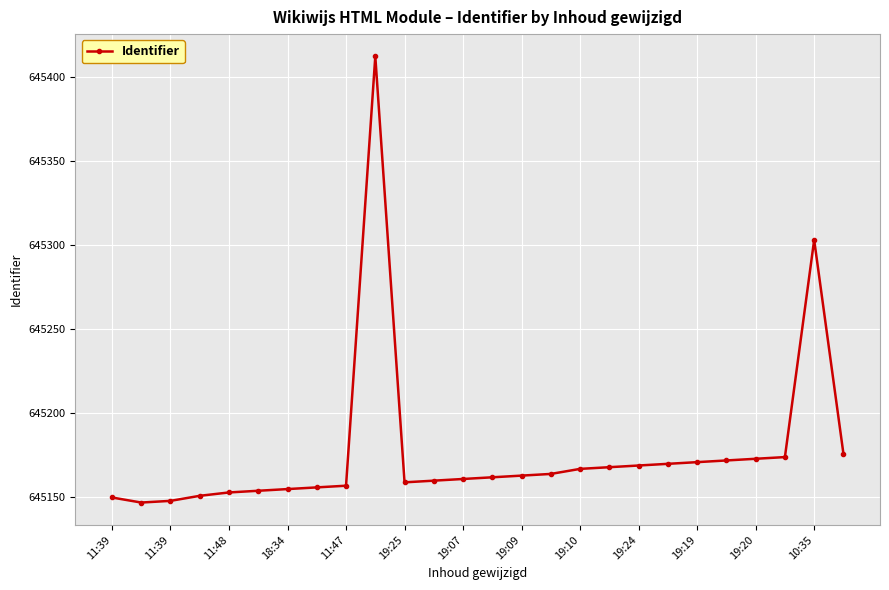

True or false: there are more than 0 points higher than both neighbors.

True